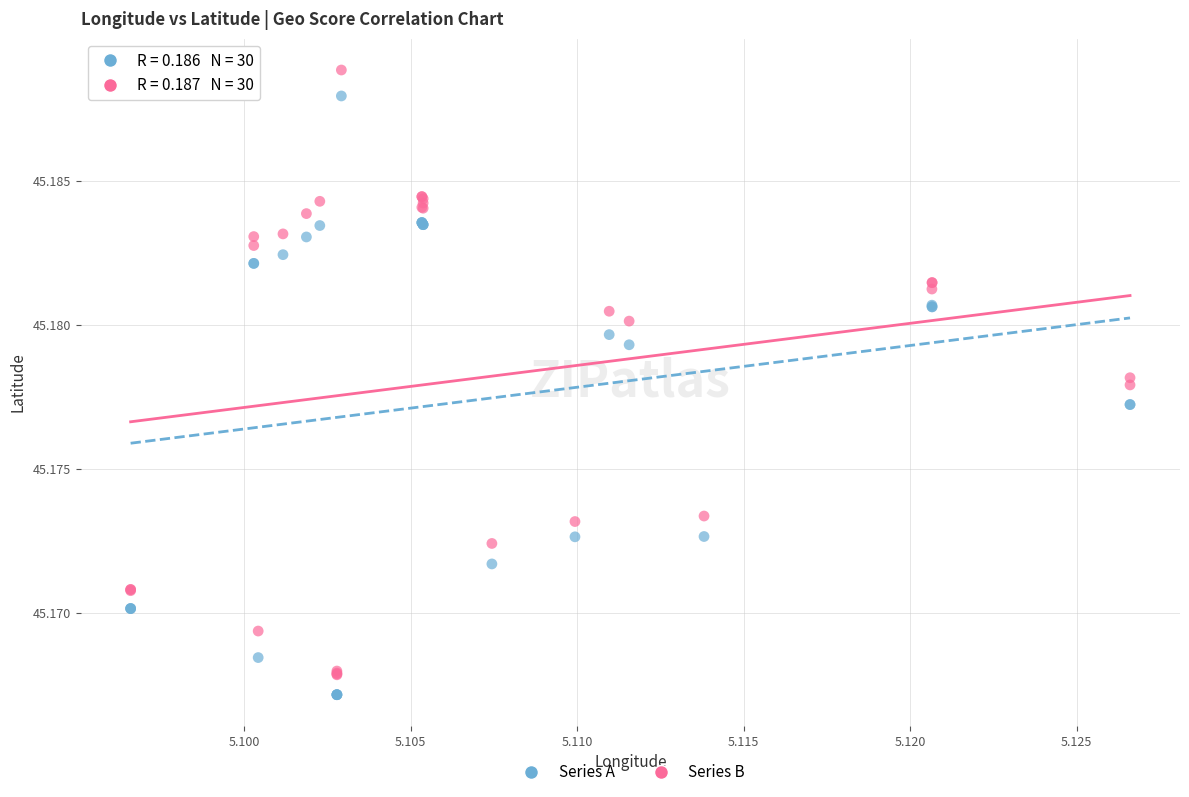

Which series reaches the minimum Y coordinate?

Series A